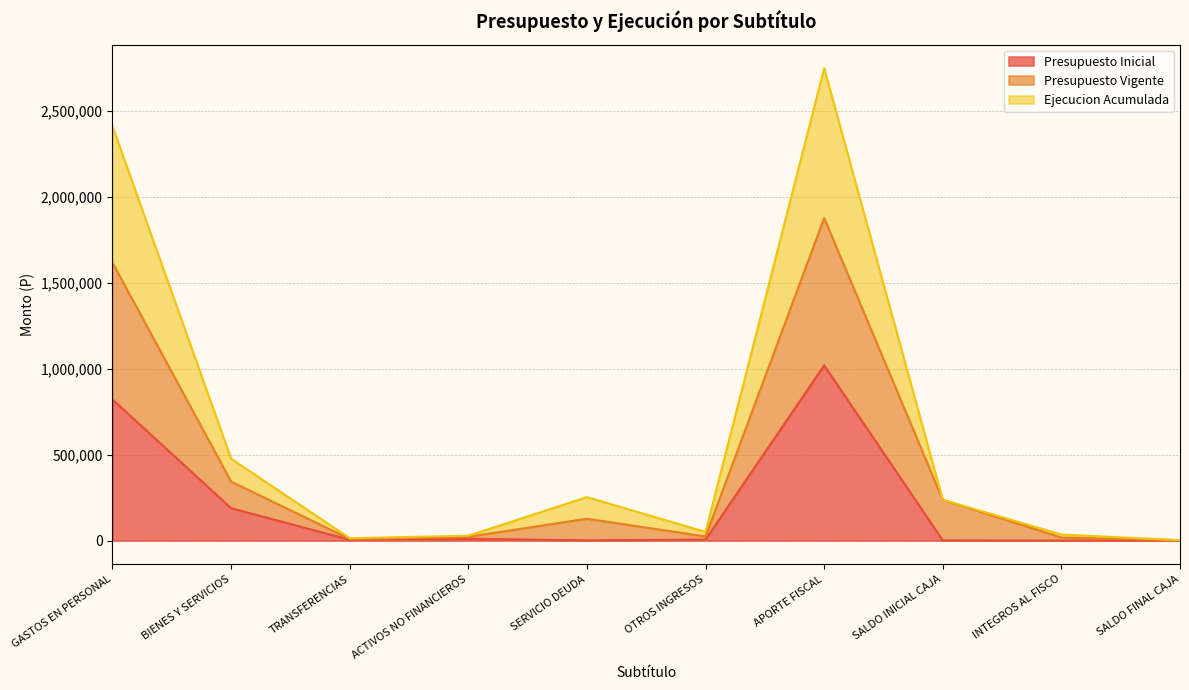

Reading left to right, what are all the values shown in this chart?

Presupuesto Inicial: 820928	188448	4600	10818	1000	6135	1019659	1000	0	1000
Presupuesto Vigente: 1617163	343021	9200	21636	126869	23605	1876625	237129	17470	2000
Ejecucion Acumulada: 2410660	476204	13438	28057	252738	50206	2748771	237129	34940	2000